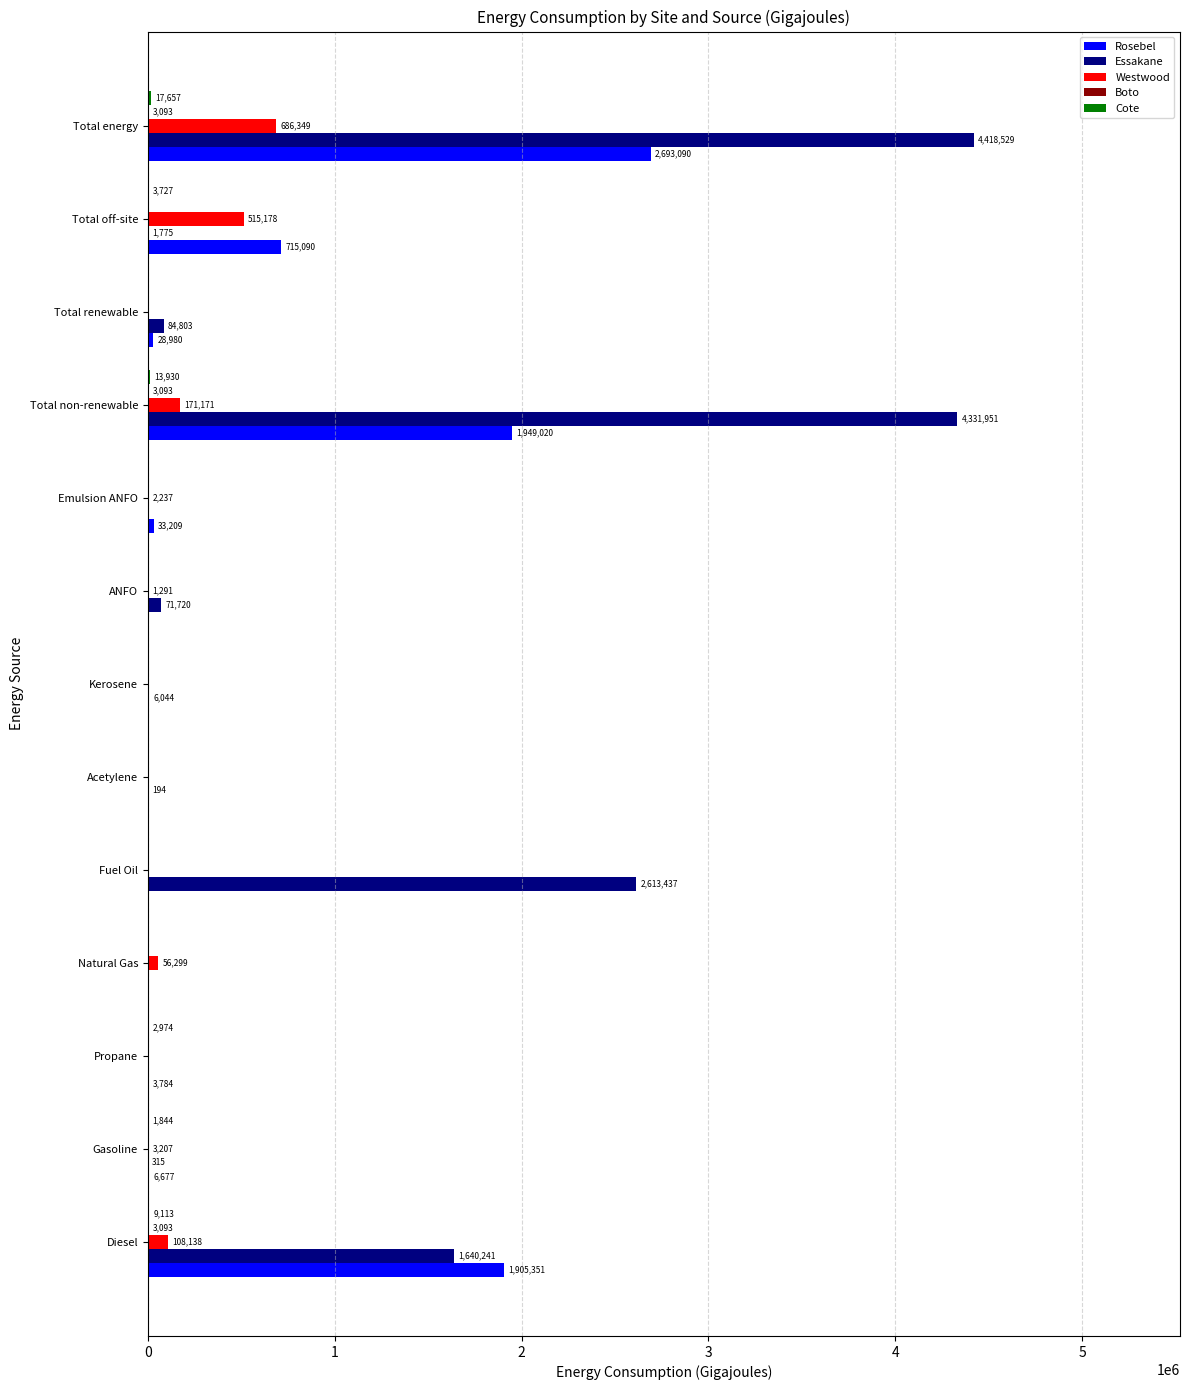

What is the total value across all series at Kerosene?

6044.0